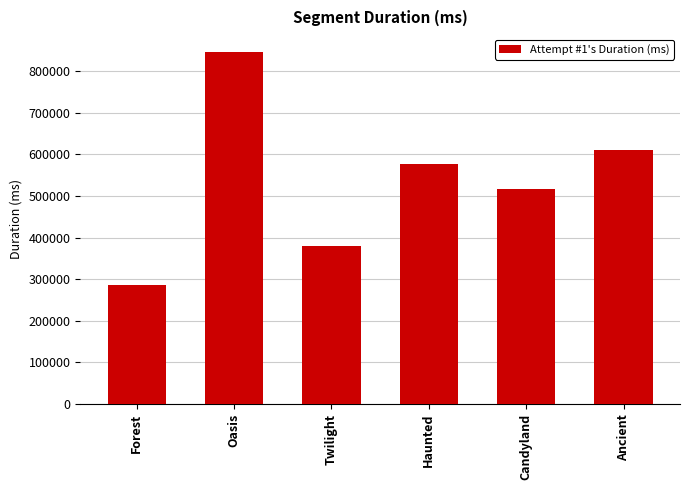

Which has a higher value, Oasis or Forest?

Oasis